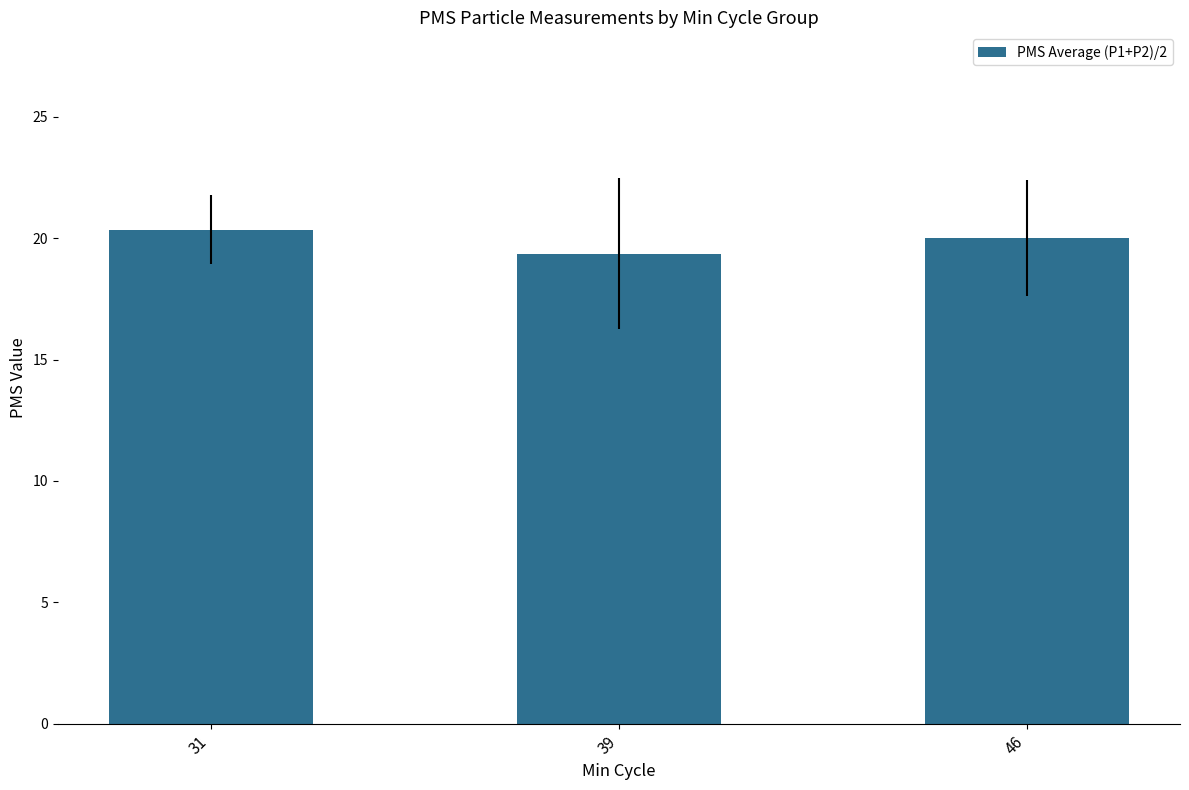

What is the change in value from 39 to 46?

+0.6